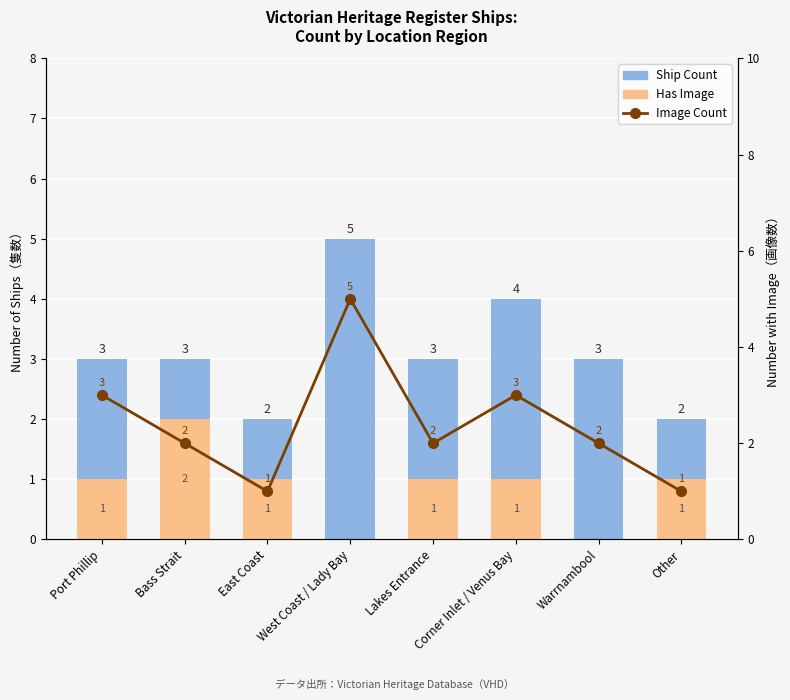

Between Port Phillip and East Coast, which series saw the biggest shift?

Image Count